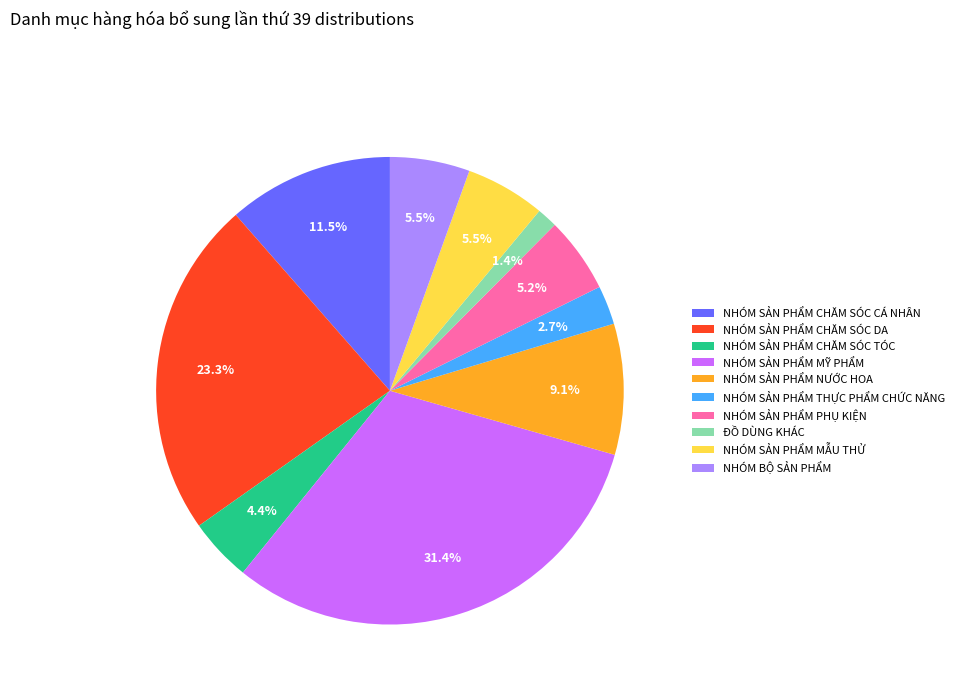

Is it true that NHÓM BỘ SẢN PHẨM is 1% of the pie?

False